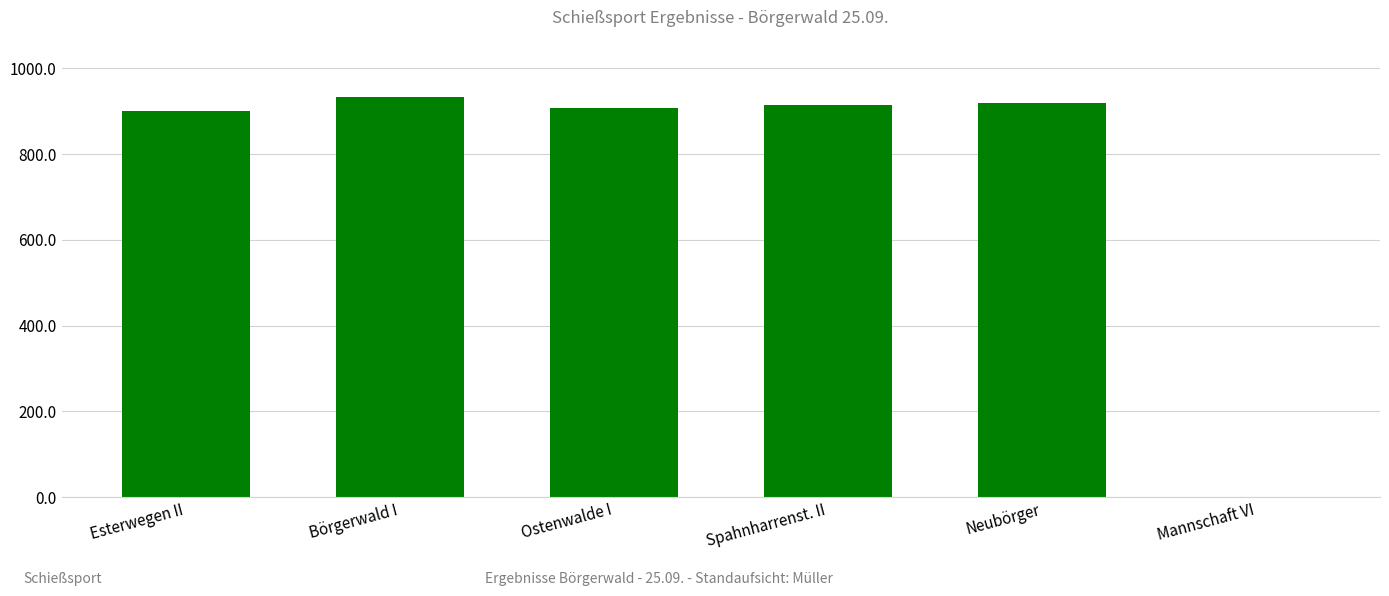

Are the bars horizontal?

No